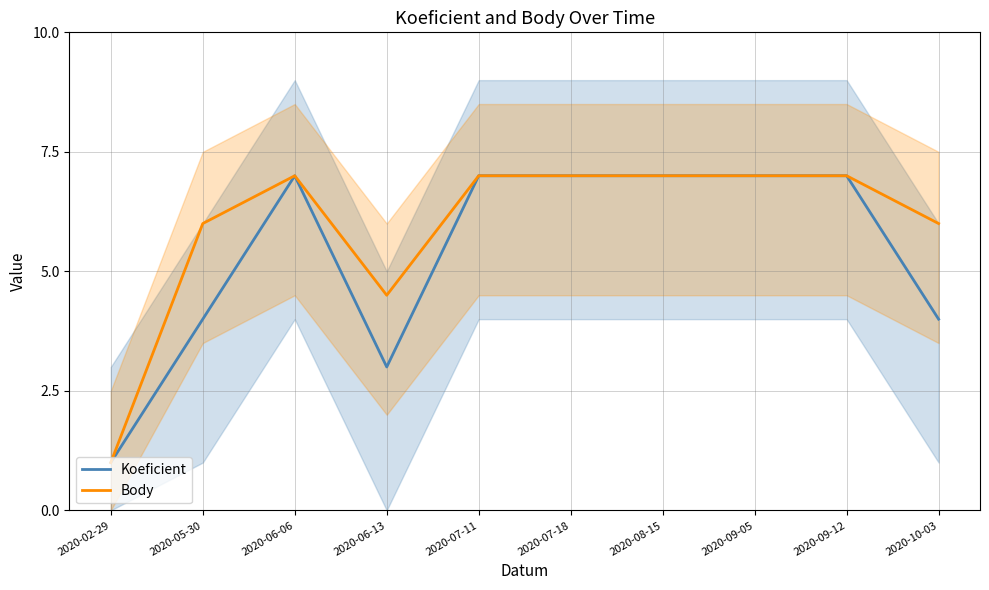

True or false: Body and Koeficient cross at least once.

False